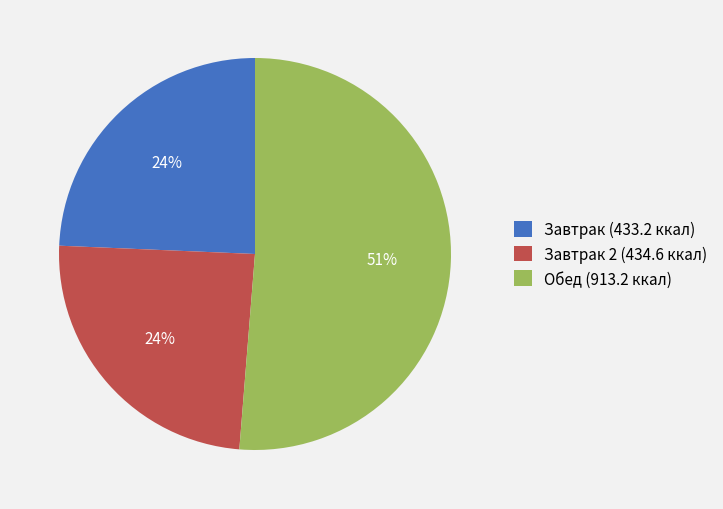

Is there any slice that represents more than half of the pie?

Yes